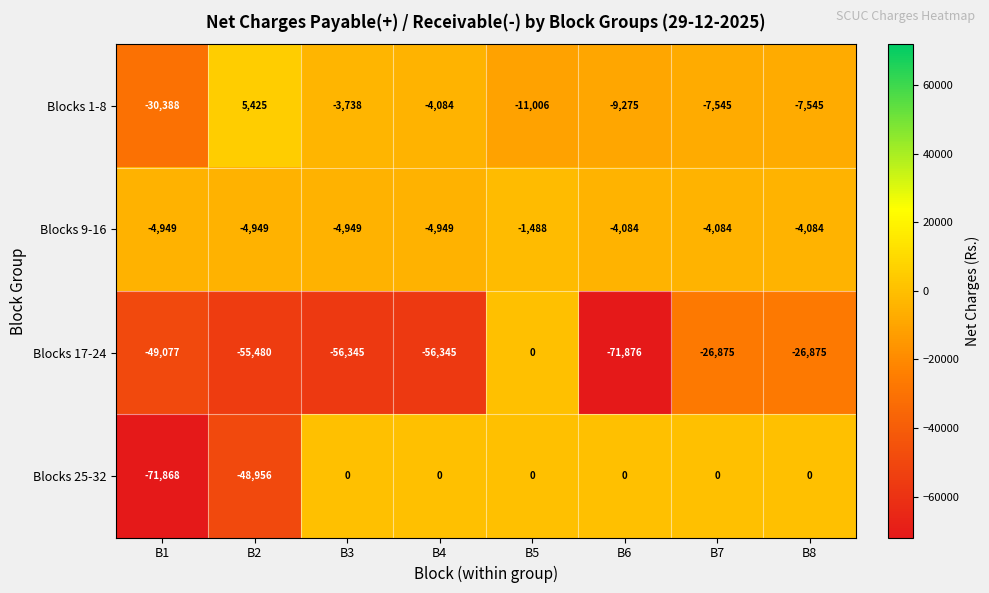

True or false: Blocks 1-8 has a value of -11006 at B5.

True